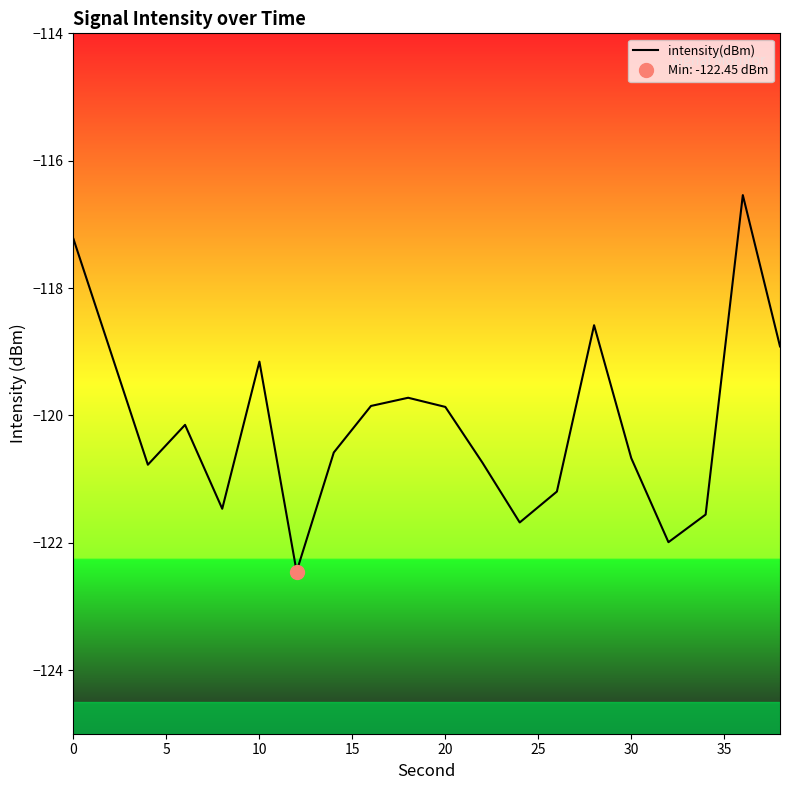

What is the highest value of the intensity(dBm) series?

-116.5